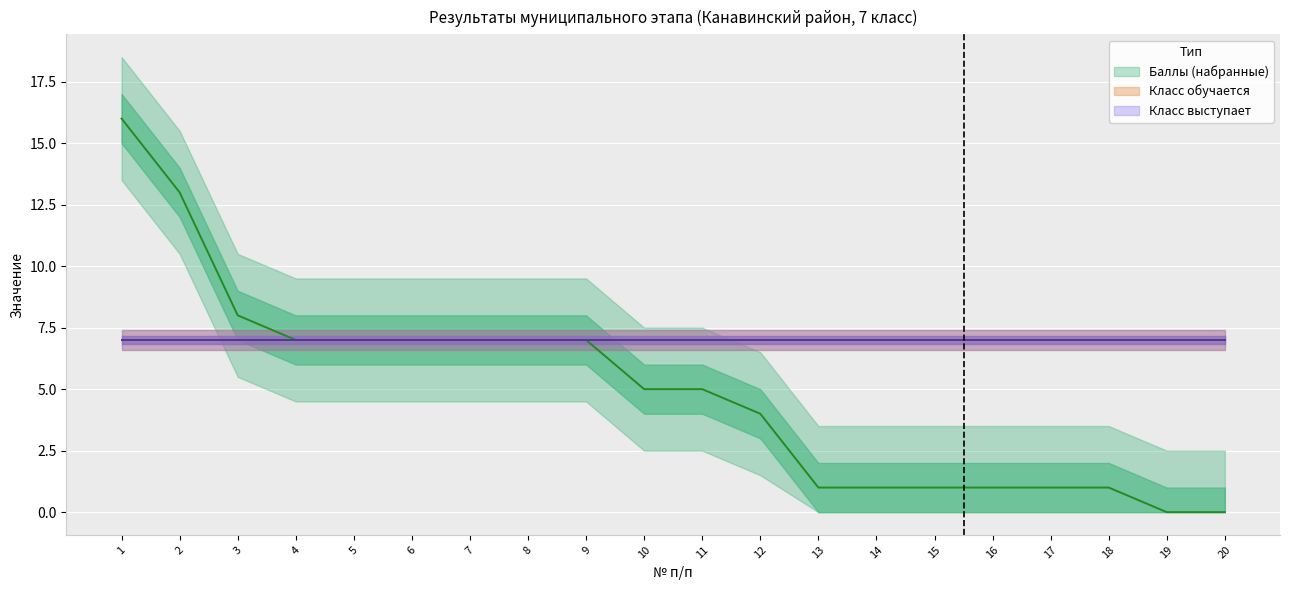

Between 12 and 10, which is larger?

10